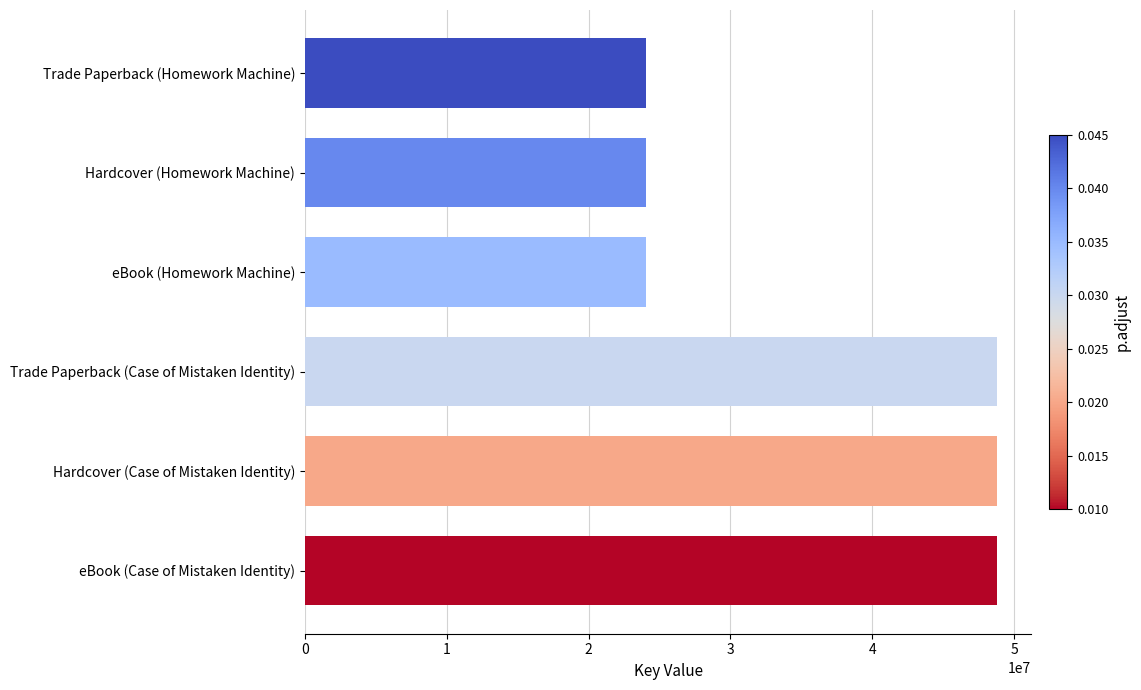

What is the greatest value displayed?

48773657